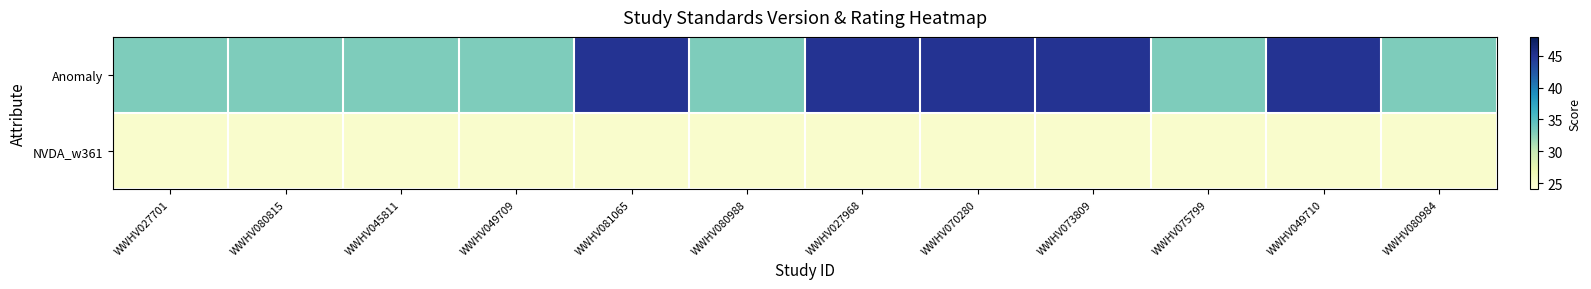

Which series has the largest range (max minus min)?

Anomaly